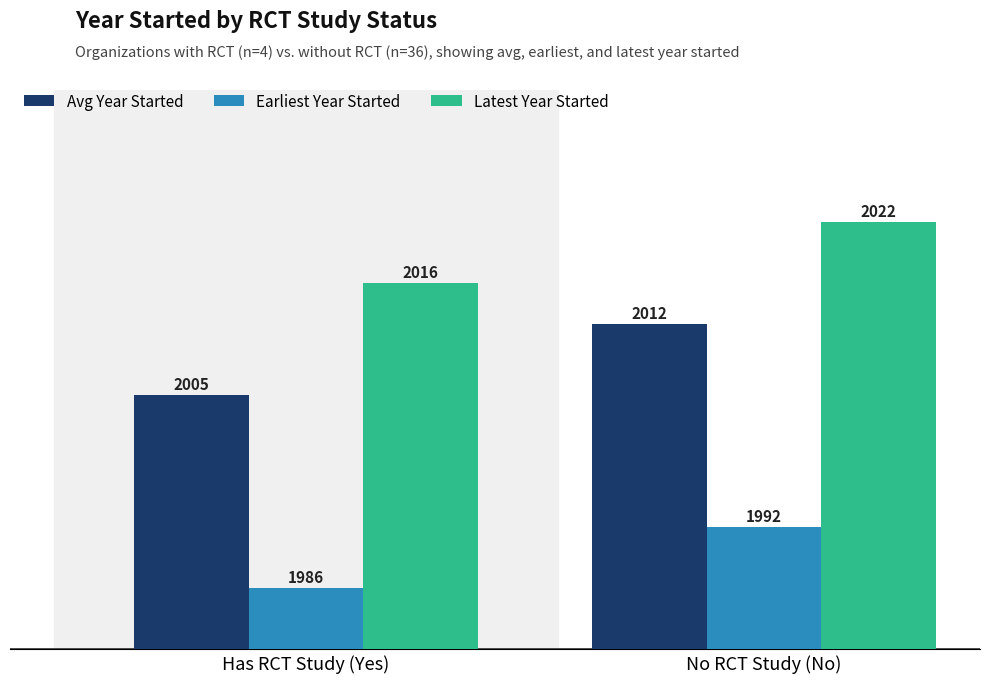

Which series has the largest total across all categories?

Latest Year Started